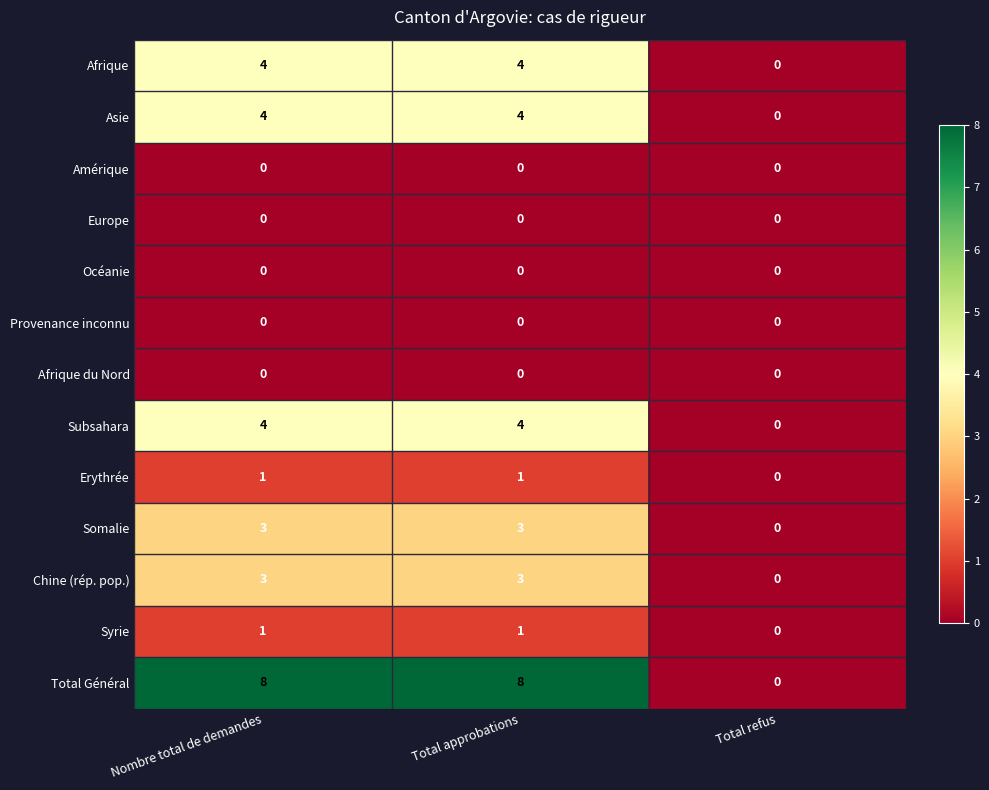

How many data points does each series have?

3